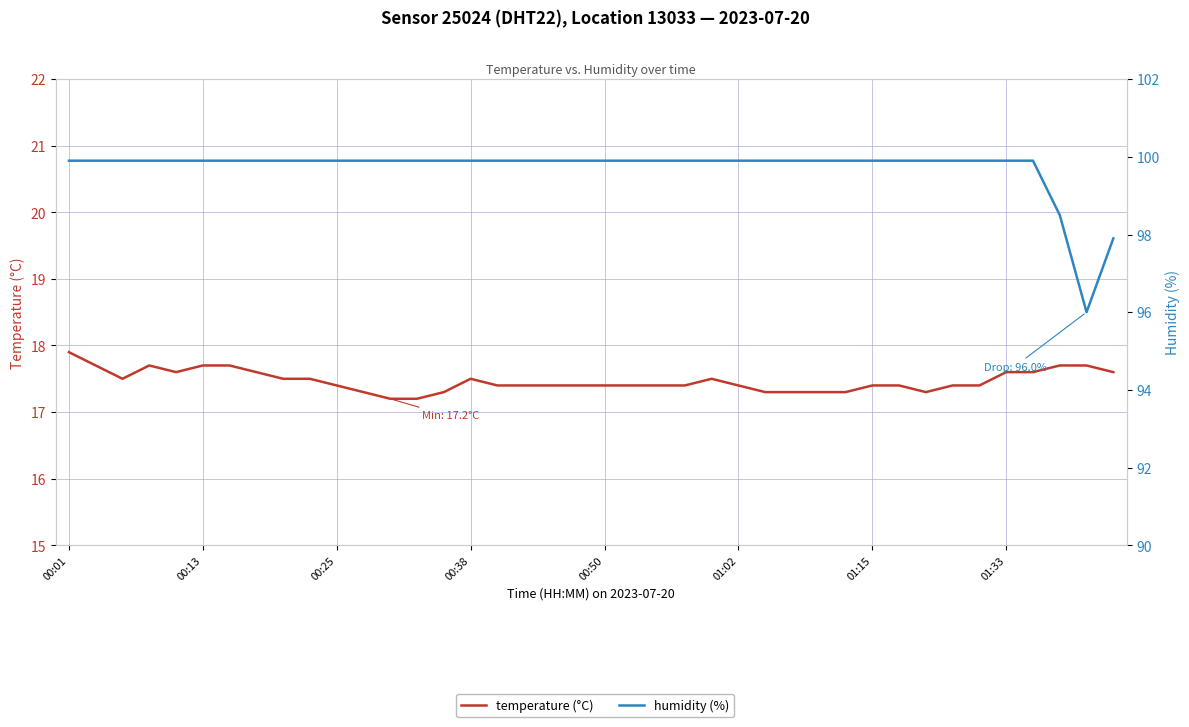

Count the number of data series in this chart.

2